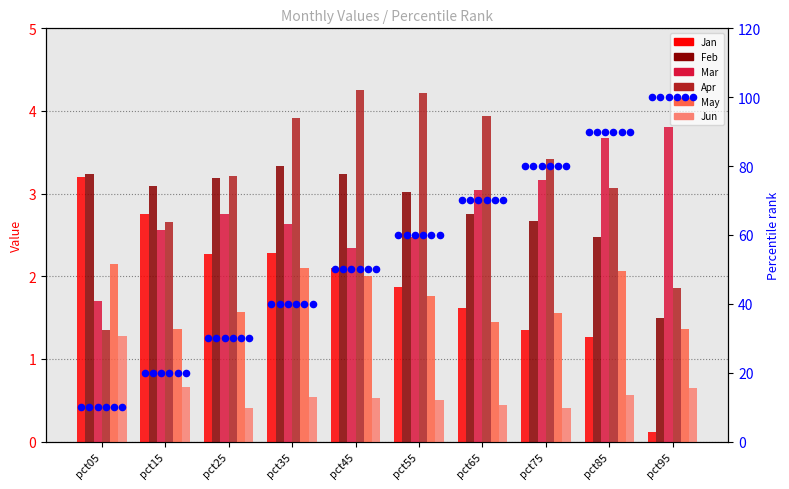

Is the value of Mar at pct75 greater than the value of Jun at pct95?

Yes